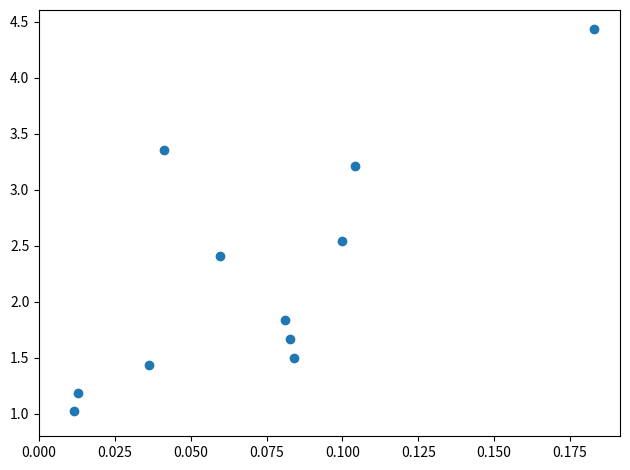

What is the average Y value?

2.2